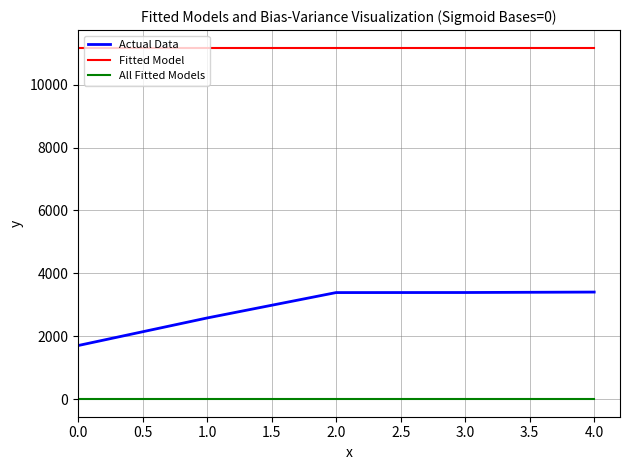

True or false: All Fitted Models and Fitted Model intersect in this chart.

False